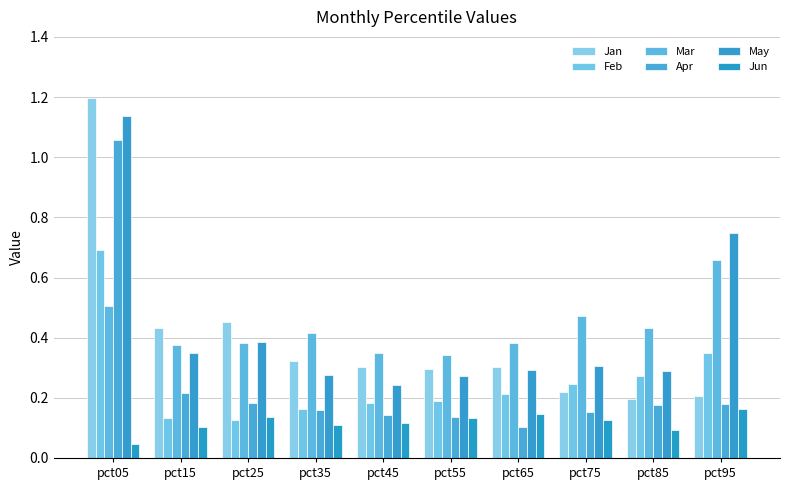

How many data points does each series have?

10